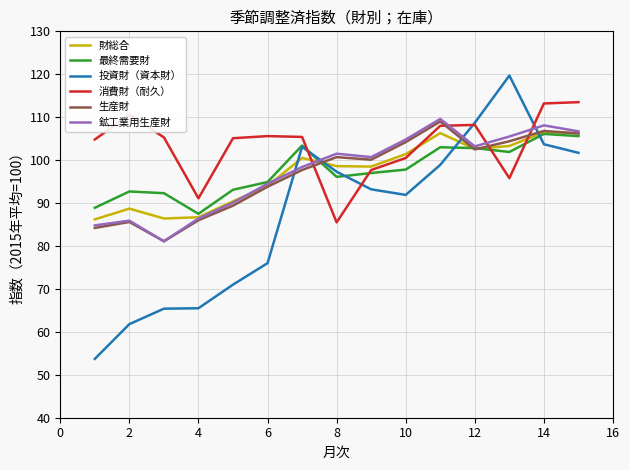

Which series has the largest total across all categories?

消費財（耐久）